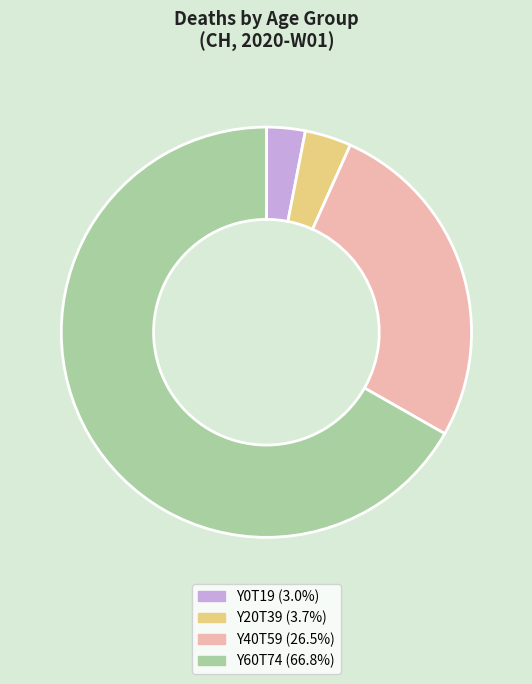

Count the number of slices in the pie.

4